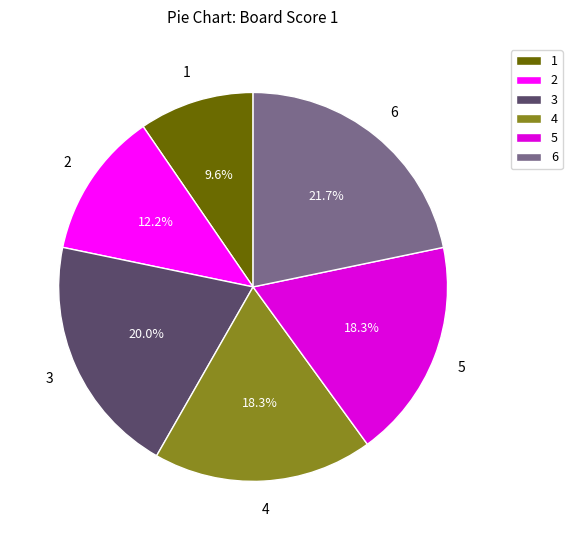

What is the largest slice in the pie chart?

6